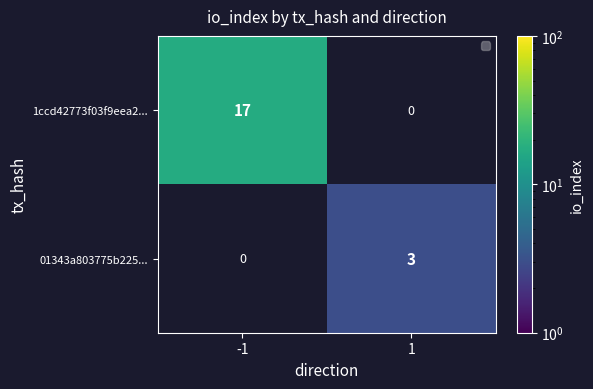

The value of 01343a803775b225... at -1 is 2. True or false?

False